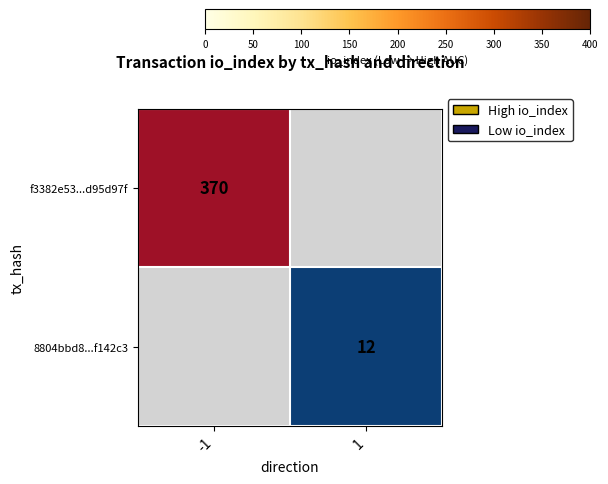

True or false: f3382e53...d95d97f has a value of 135 at -1.

False